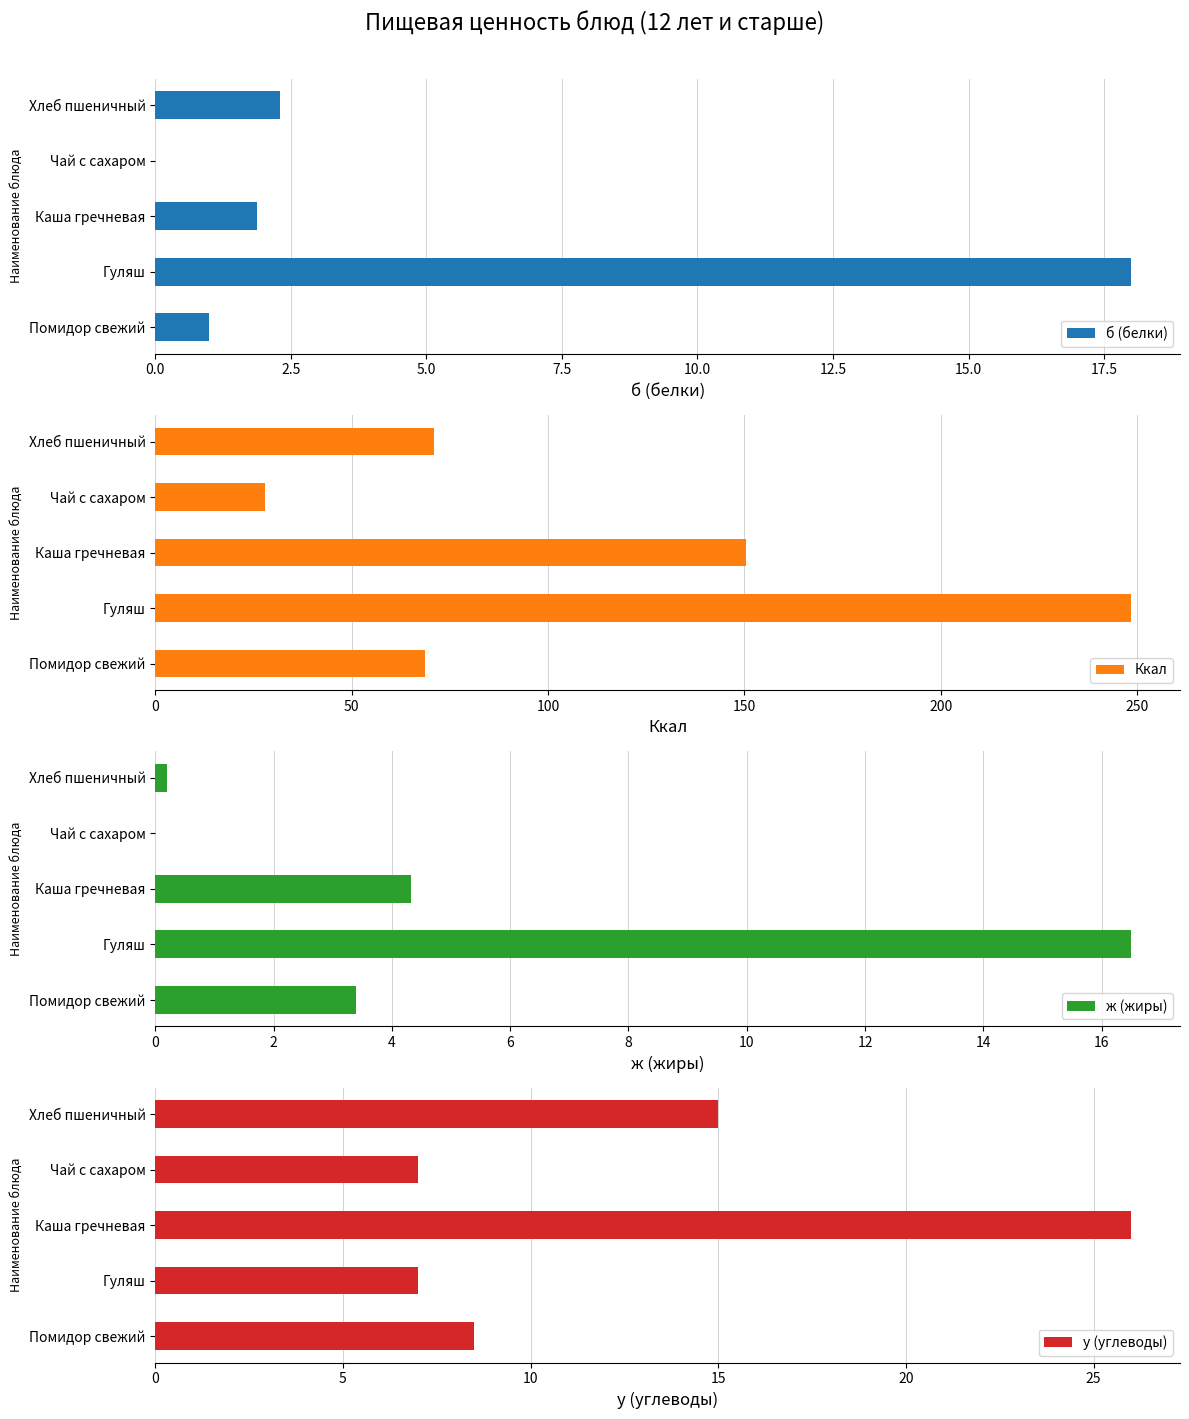

What is the maximum value for ж (жиры)?

16.5